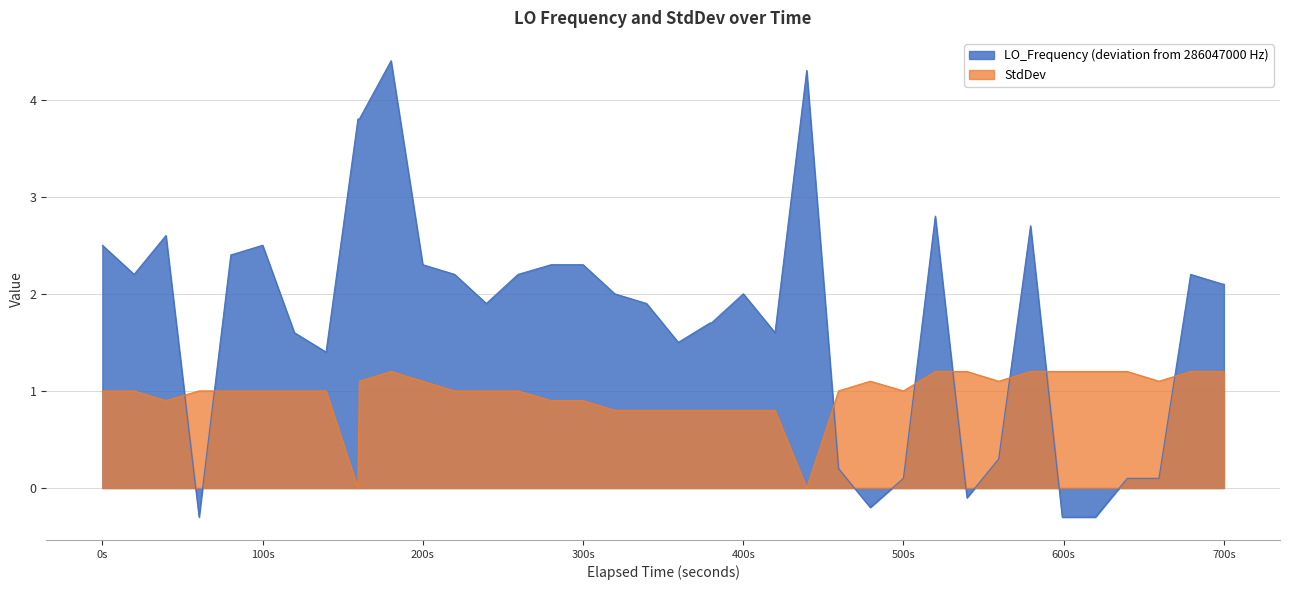

Reading left to right, list all the values displayed in this chart.

LO_Frequency: 2.5	2.2	2.6	-0.3	2.4	2.5	1.6	1.4	3.8	3.8	4.4	2.3	2.2	1.9	2.2	2.3	2.3	2.0	1.9	1.5	1.7	1.7	2.0	1.6	4.3	0.2	-0.2	0.1	2.8	-0.1	0.3	2.7	-0.3	-0.3	-0.3	0.1	0.1	2.2	2.1	2.1
StdDev: 1.0	1.0	0.9	1.0	1.0	1.0	1.0	1.0	0.0	1.1	1.2	1.1	1.0	1.0	1.0	0.9	0.9	0.8	0.8	0.8	0.8	0.8	0.8	0.8	0.0	1.0	1.1	1.0	1.2	1.2	1.1	1.2	1.2	1.2	1.2	1.2	1.1	1.2	1.2	1.2